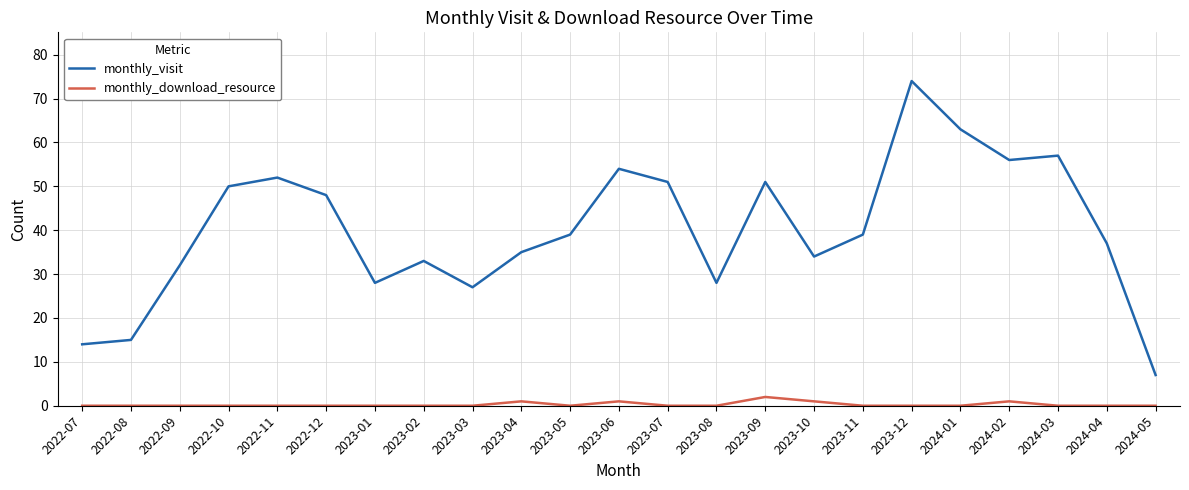

What are all the series names shown in the legend?

monthly_visit, monthly_download_resource